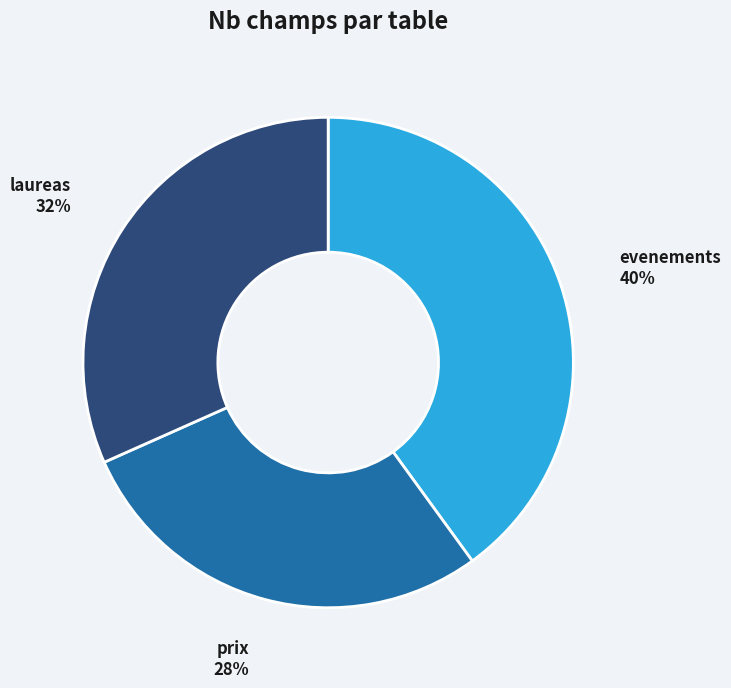

Approximately how many times larger is the value at laureas compared to prix?

1.1